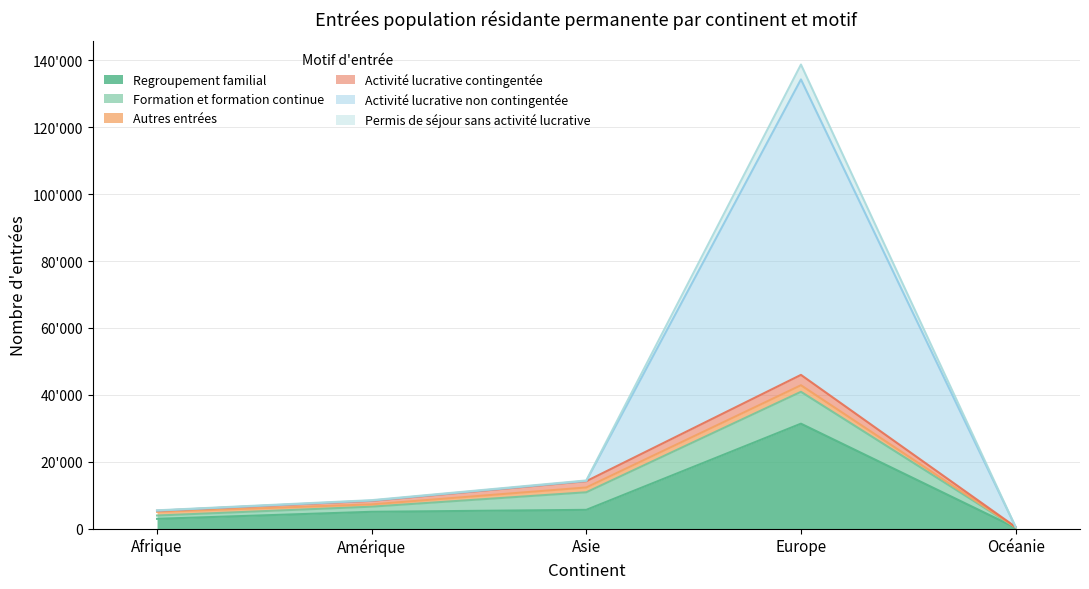

What is the maximum value shown in the chart?

138769